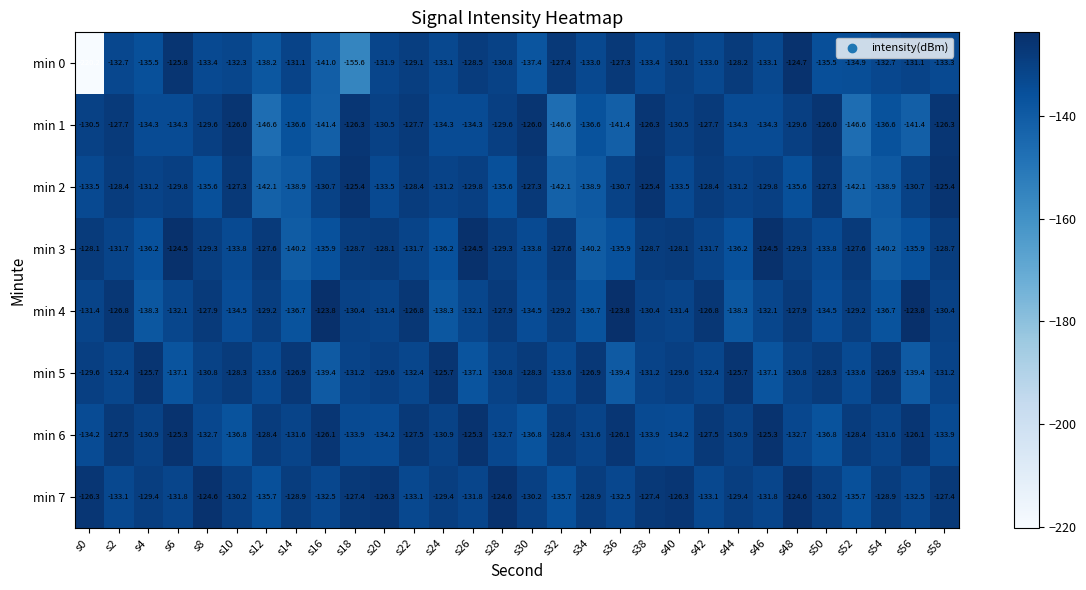

What is the difference between the second highest and minimum values in the min 7 series?

11.1